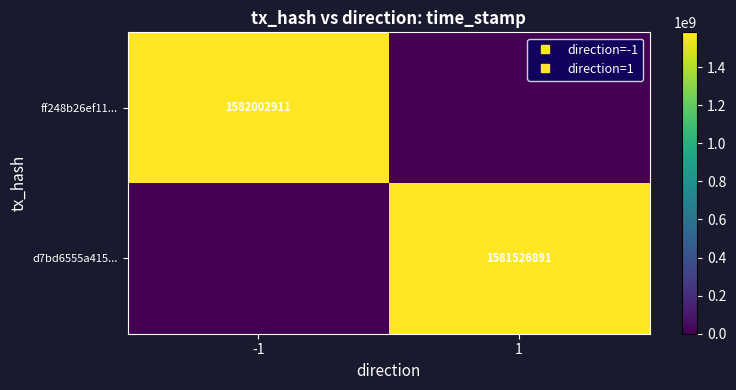

List the series in order of their overall mean, highest first.

ff248b26ef11..., d7bd6555a415...